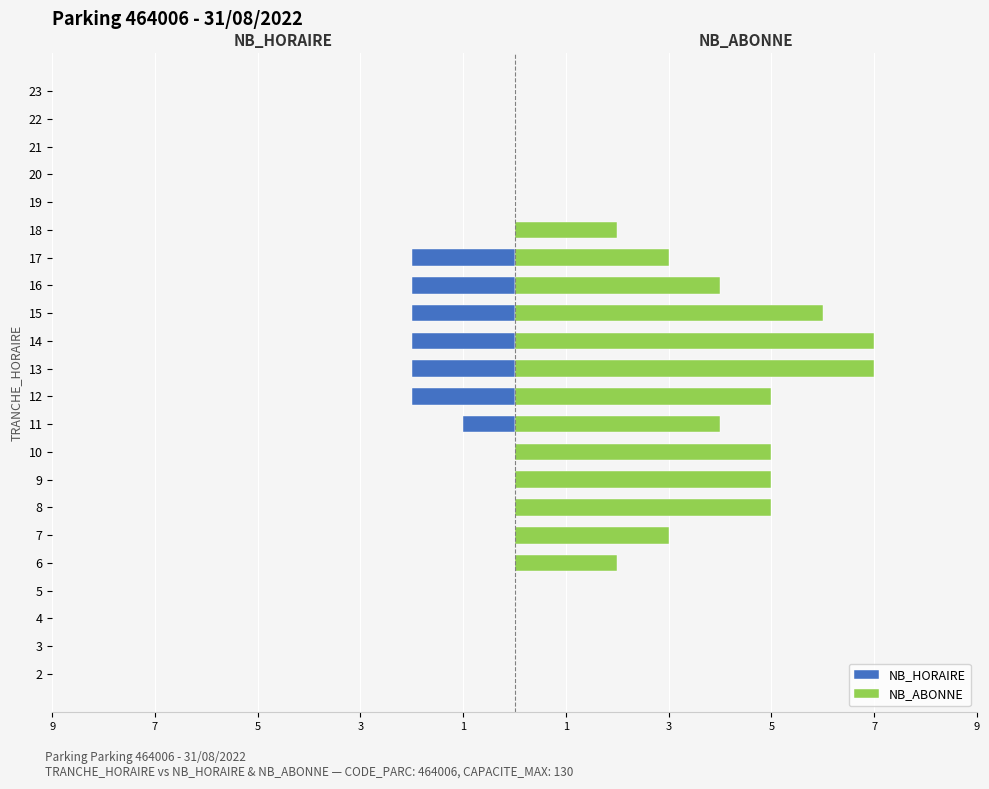

What is the smallest value displayed?

-2